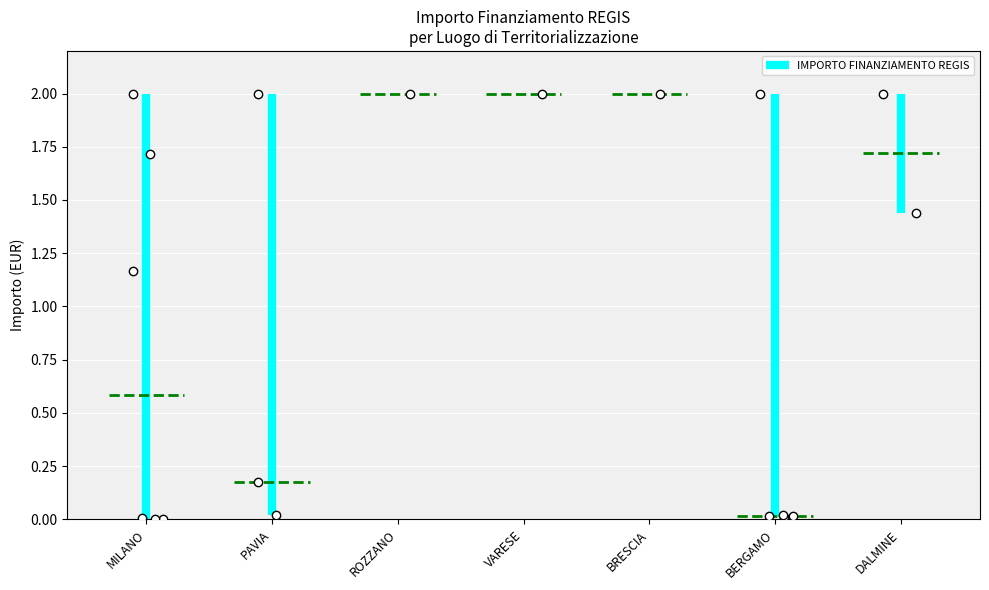

The chart shows a value of 0.0 at MILANO. True or false?

False